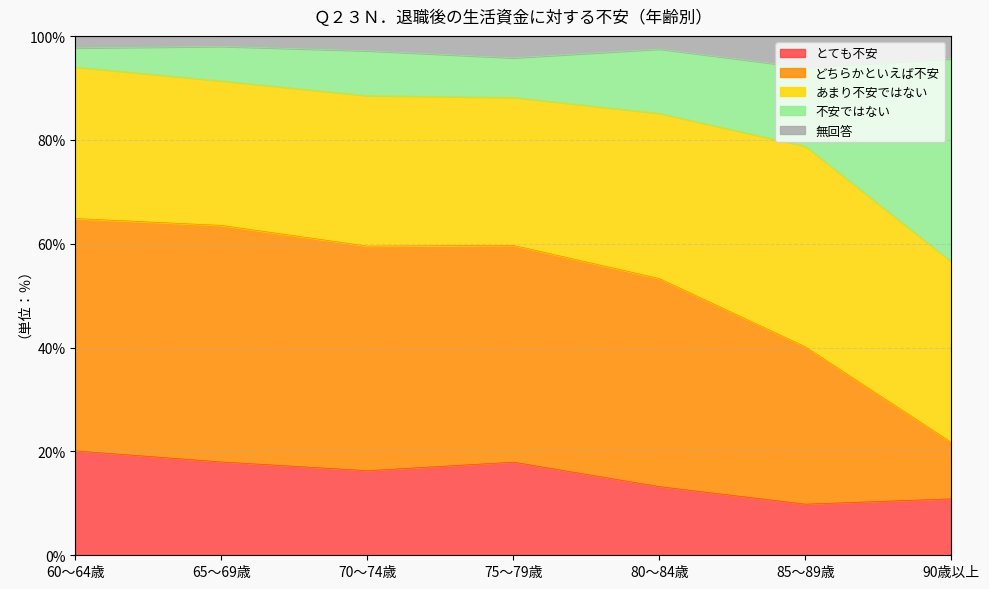

True or false: どちらかといえば不安 has a value of 50.9 at 60～64歳.

False